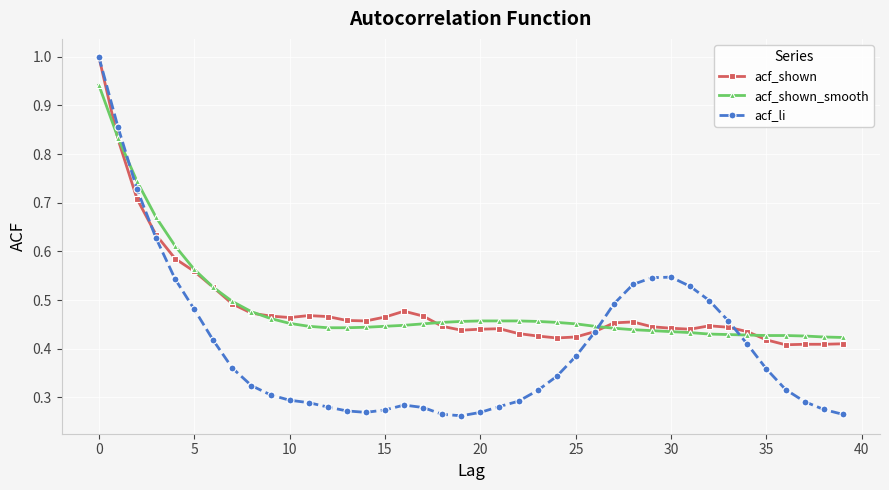

At how many categories does at least one series exceed 0?

40